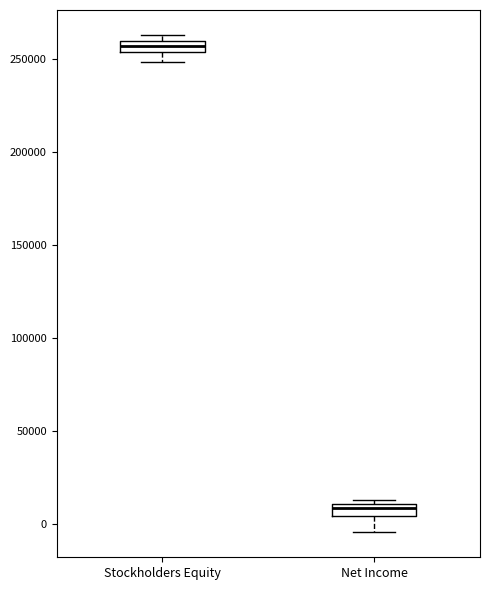

Which box has the lowest median line?

Net Income